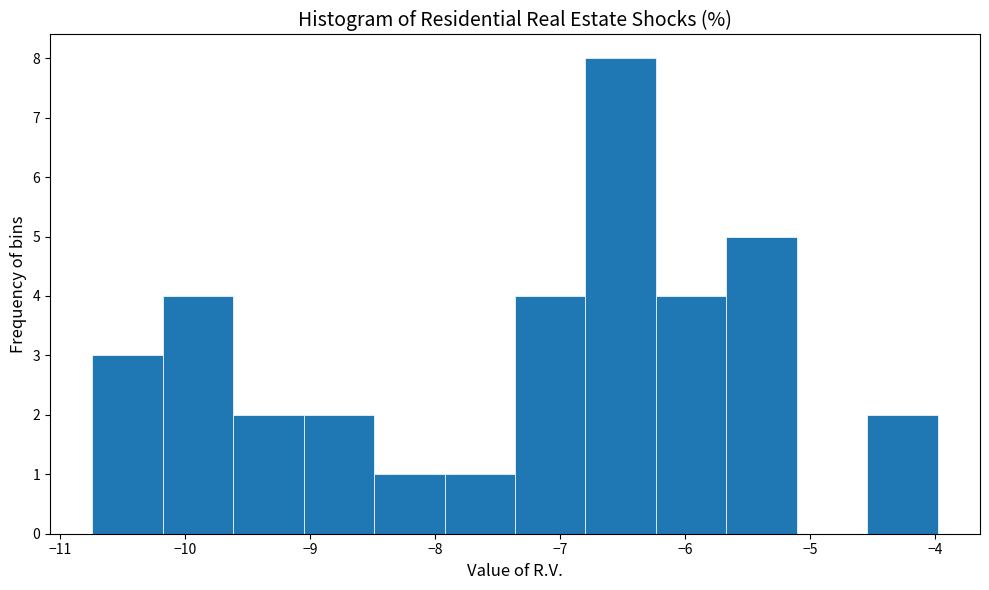

Over which range of the x-axis is the bar tallest?

-6.8 to -6.2